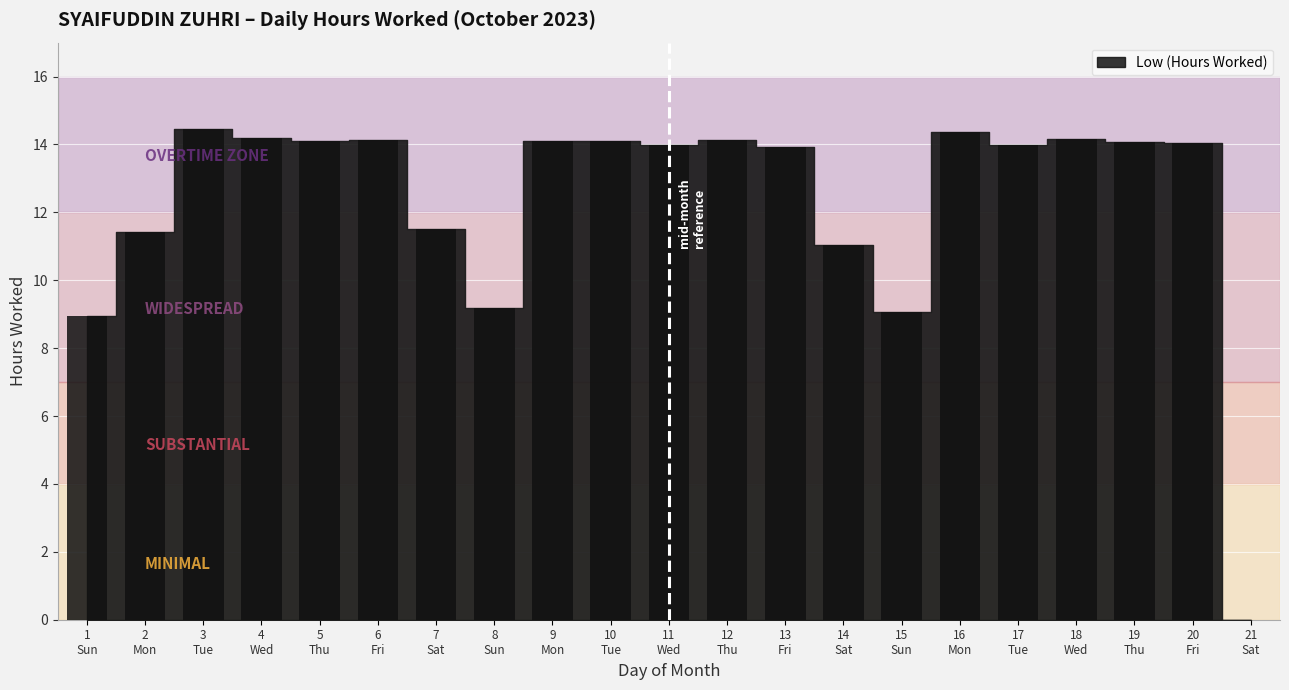

What is the sum of all values?

258.9